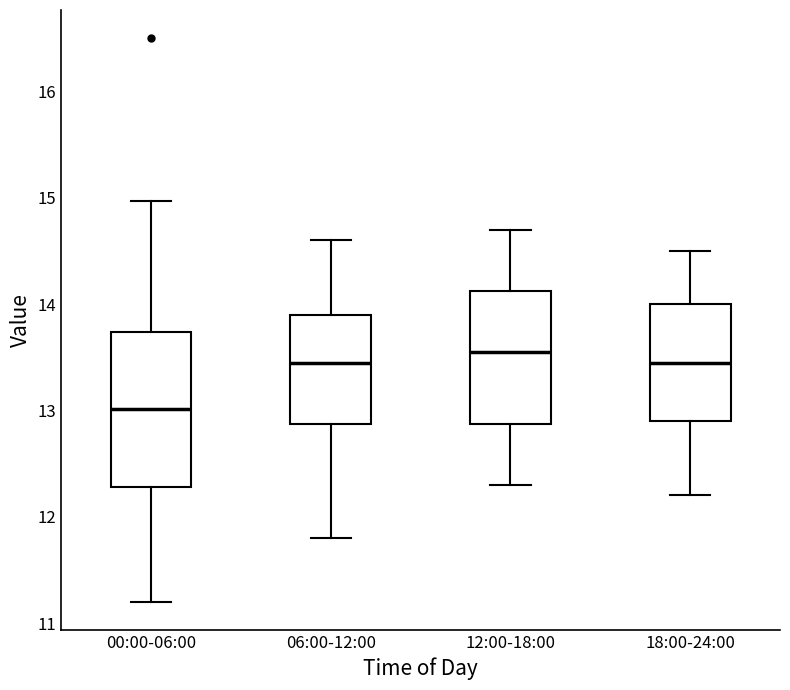

Where is the lower edge of the box for 12:00-18:00 on the y-axis? The values are not printed on the chart, so give them approximately, as read against the axis.

12.9